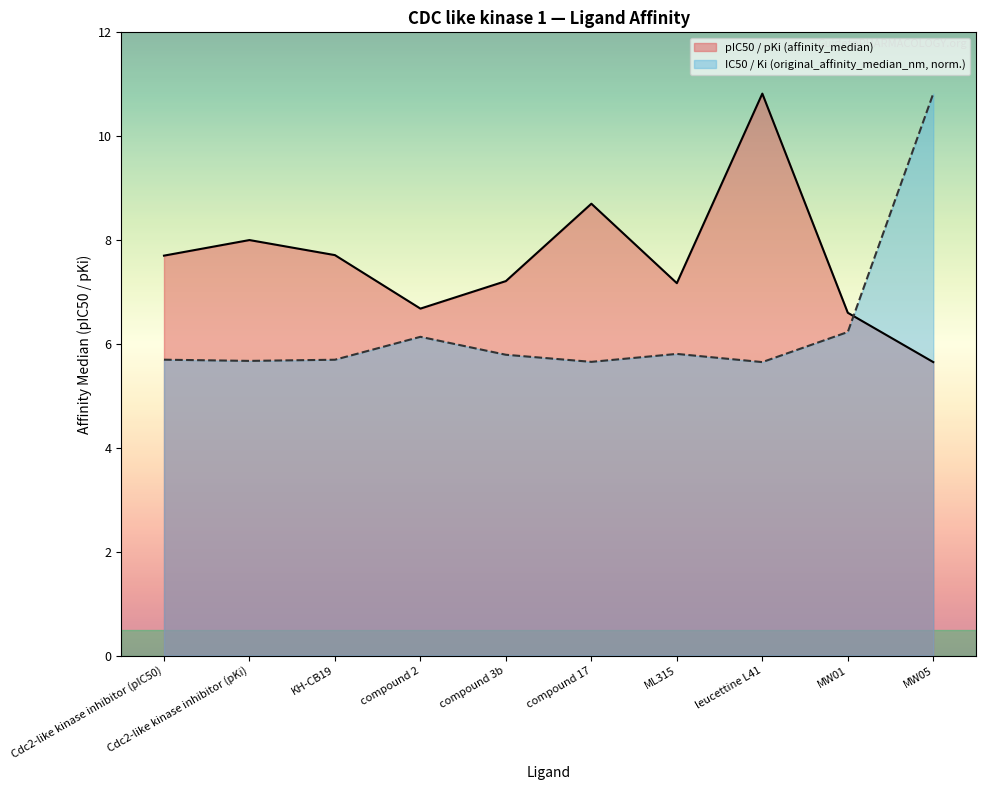

How many interior local peaks does the IC50 / Ki (original_affinity_median_nm) series have?

2